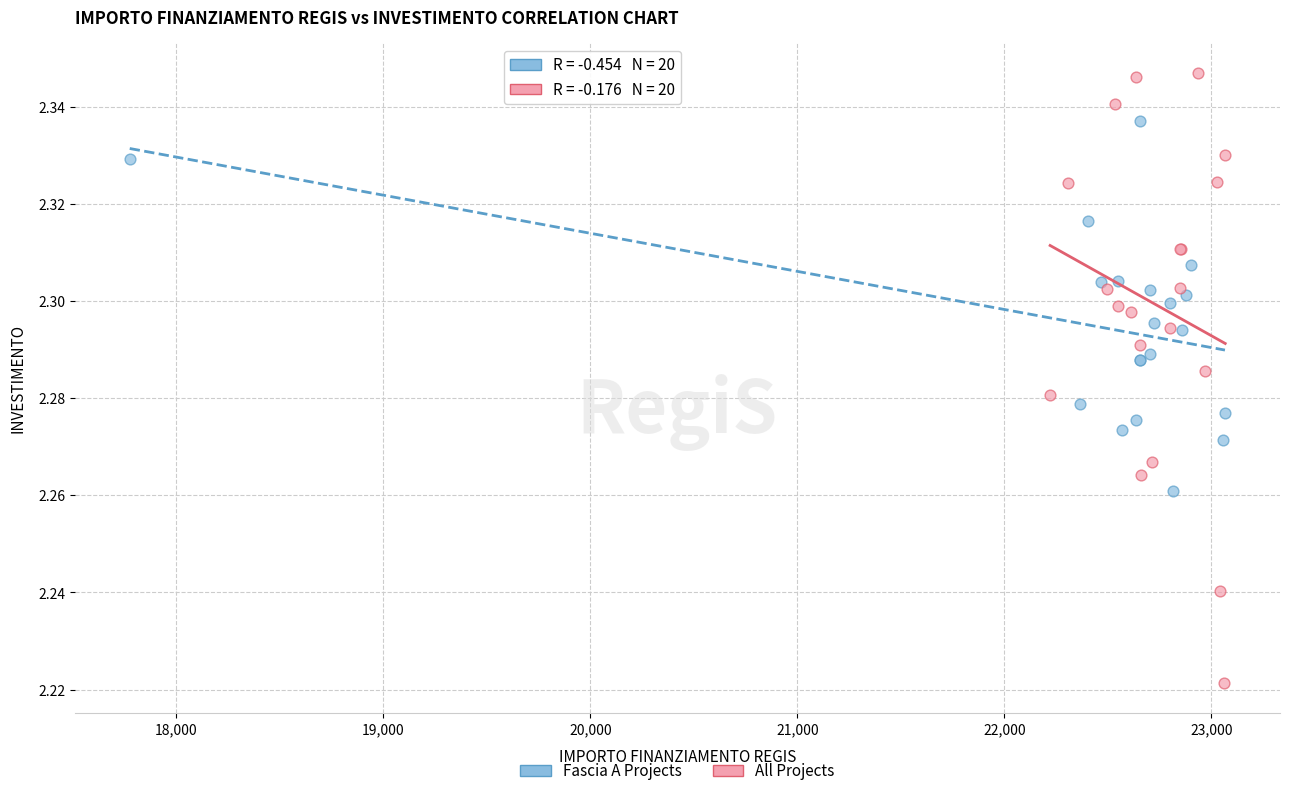

Which series reaches the minimum Y coordinate?

All Projects